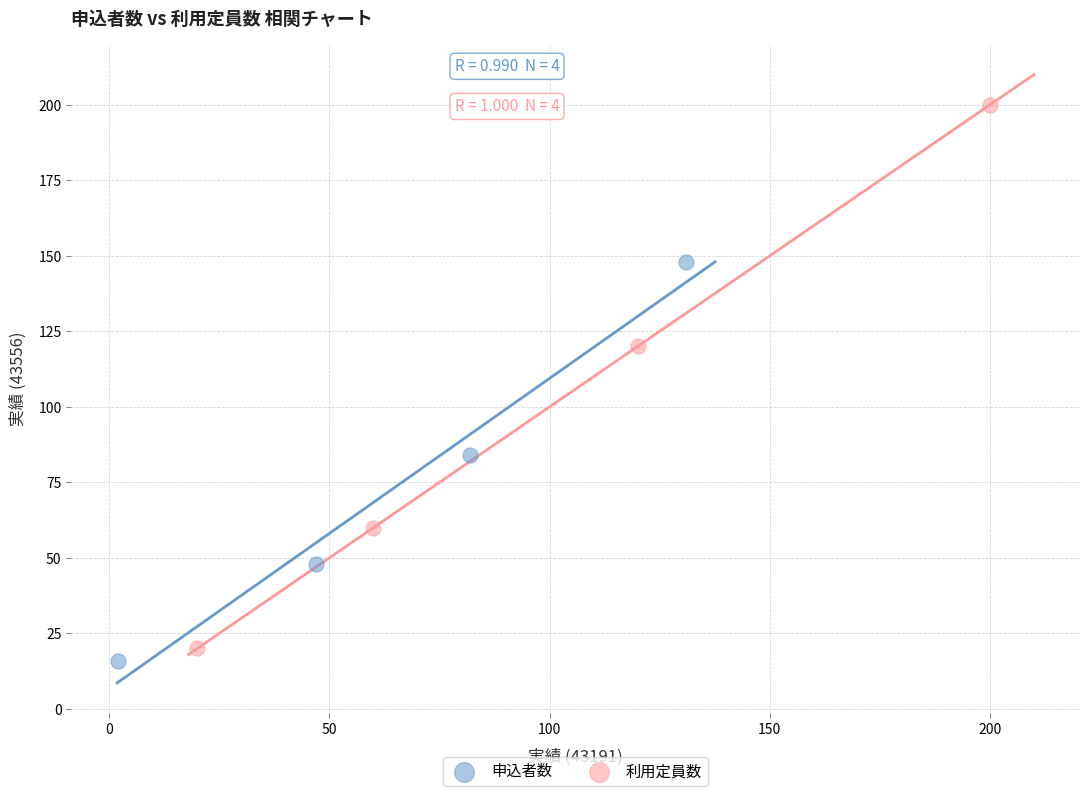

Which series reaches the maximum Y coordinate?

利用定員数